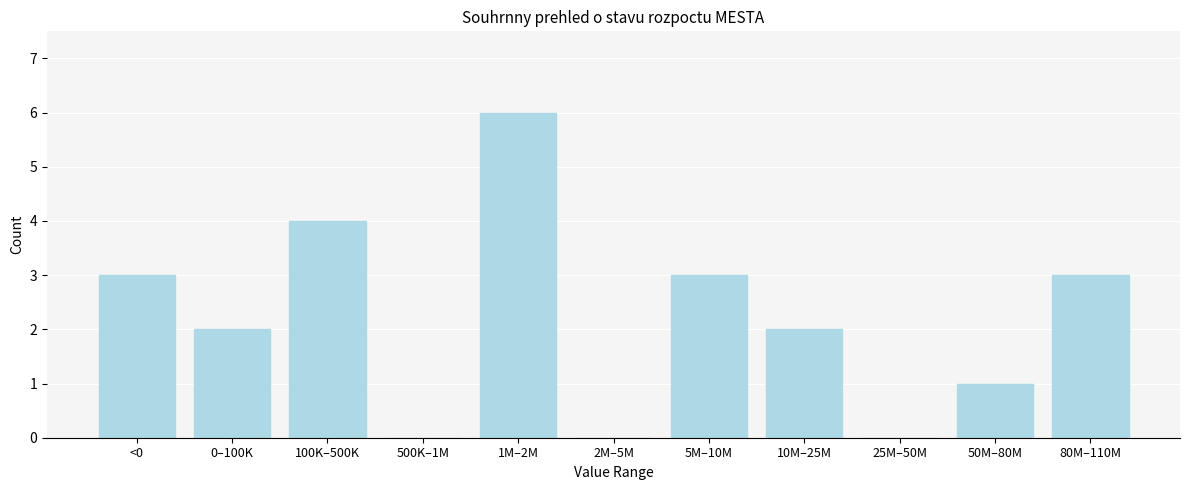

Reading left to right, transcribe all the data shown in this chart.

<0=3	0–100K=2	100K–500K=4	500K–1M=0	1M–2M=6	2M–5M=0	5M–10M=3	10M–25M=2	25M–50M=0	50M–80M=1	80M–110M=3